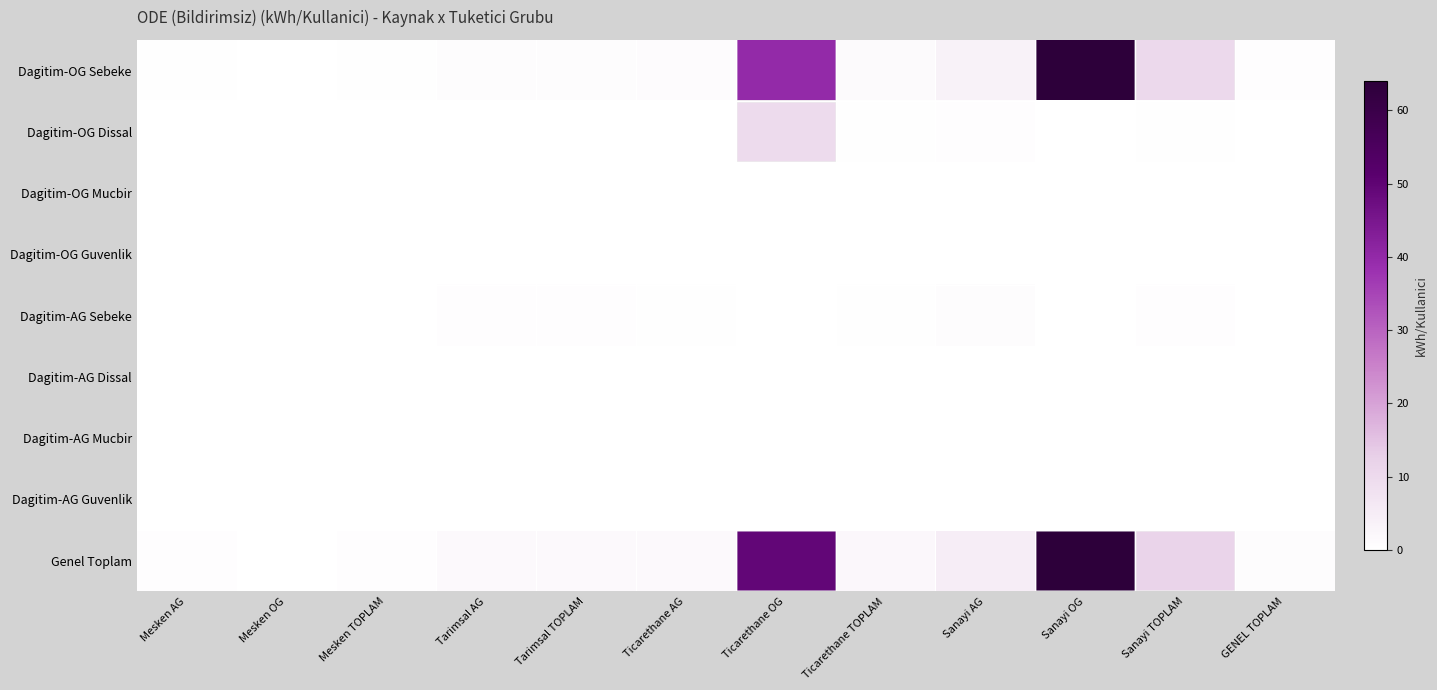

What is the spread (max minus min) of values at Tarimsal TOPLAM?

1.5